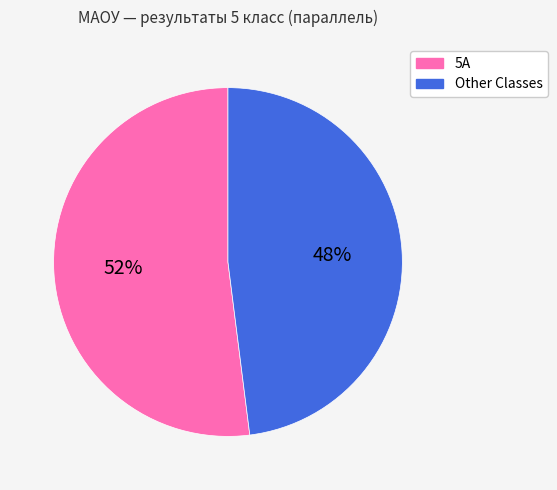

True or false: Other accounts for 38% of the total.

False